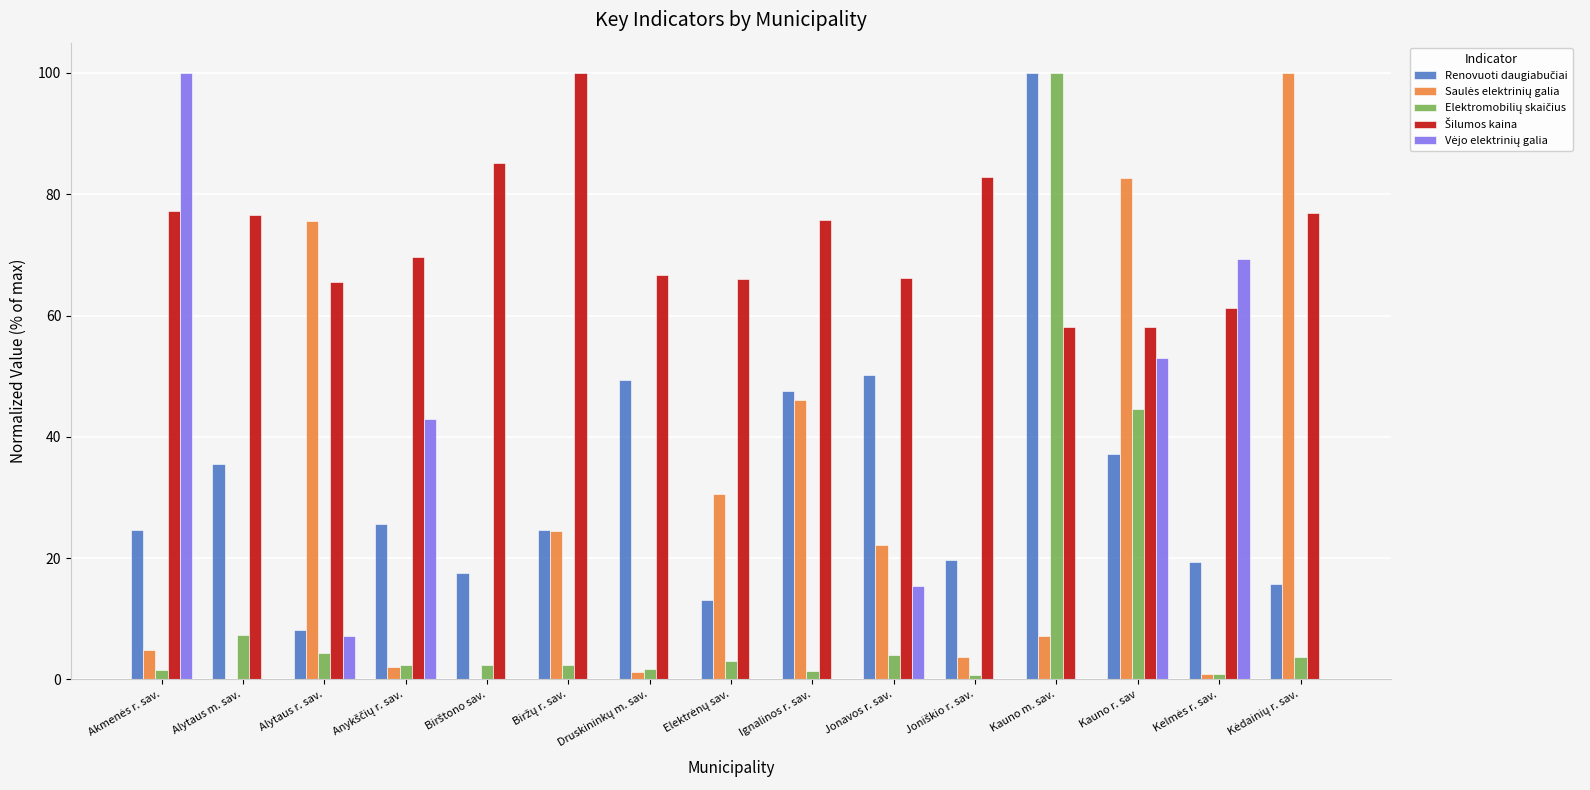

How many series are shown in this chart?

5